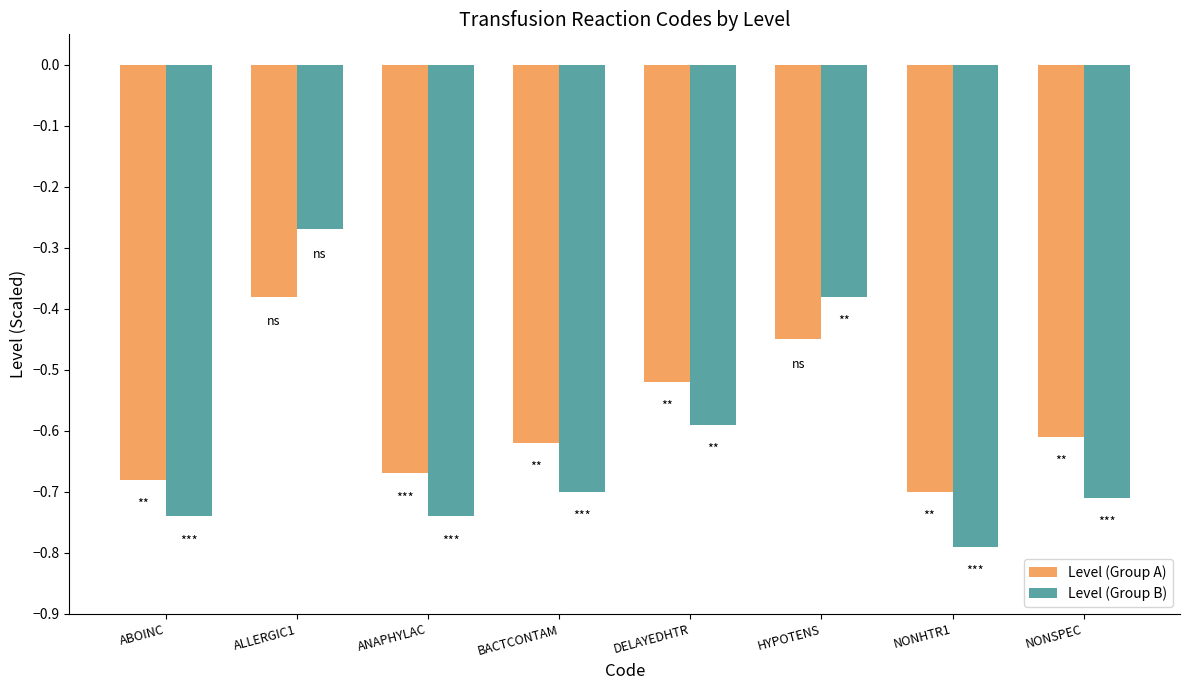

What is the difference between the Level (Group B) values at ALLERGIC1 and BACTCONTAM?

0.4